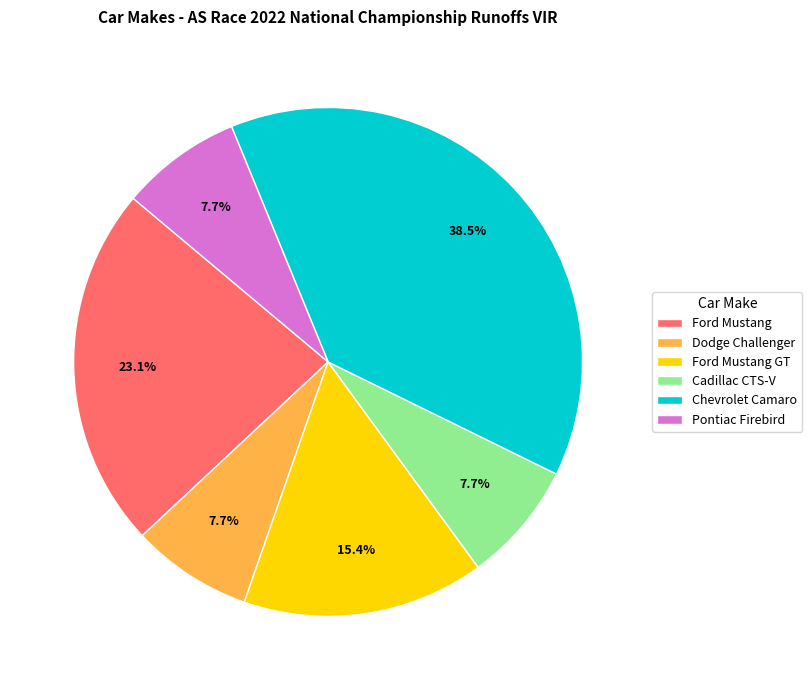

Is it true that Cadillac CTS-V is 34% of the pie?

False